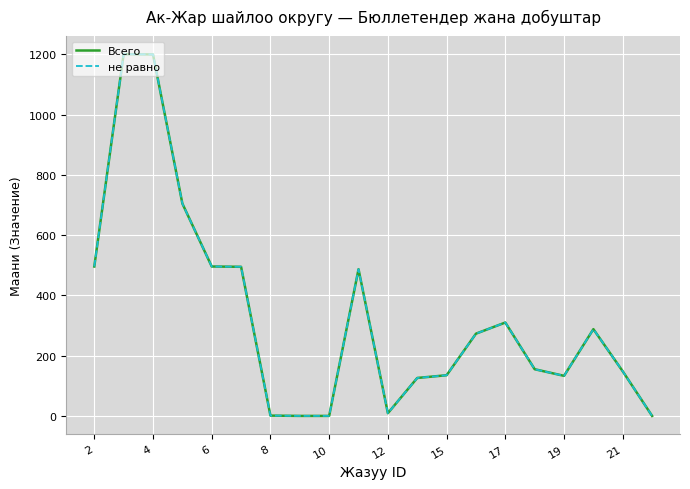

True or false: Всего and не равно intersect in this chart.

False